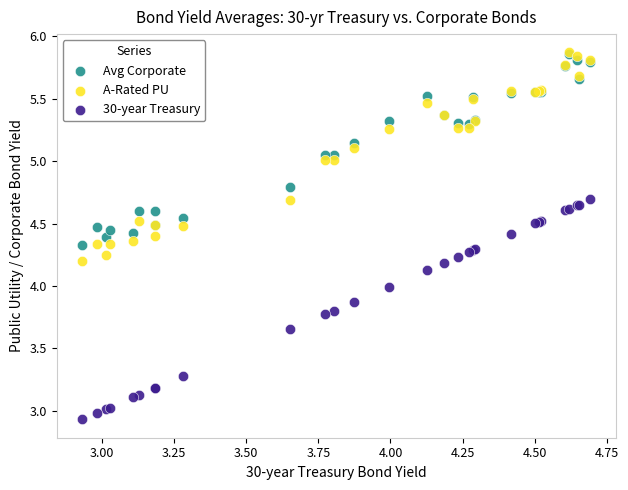

What are all the series names shown in the legend?

Avg Corporate, A-Rated PU, 30-year Treasury